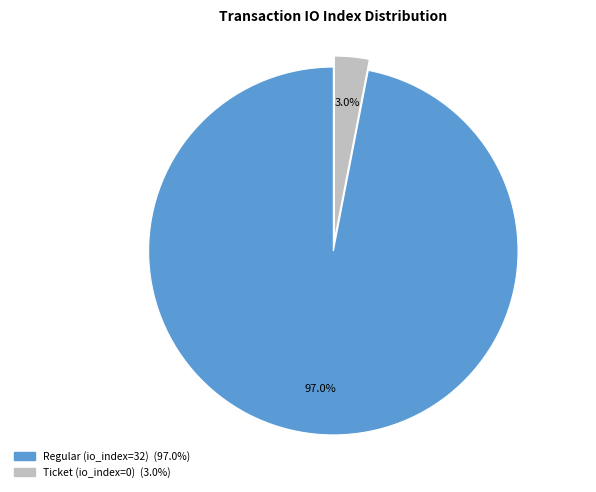

Is there a majority slice in this chart?

Yes